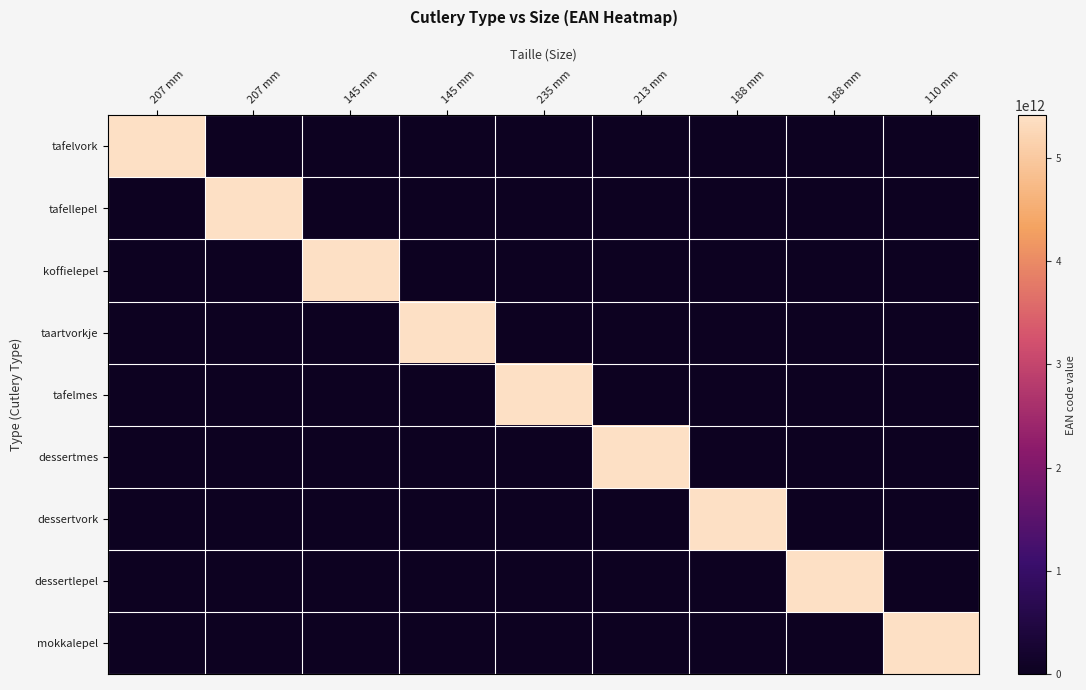

What is the total value across all series at 188 mm?

5413521146143